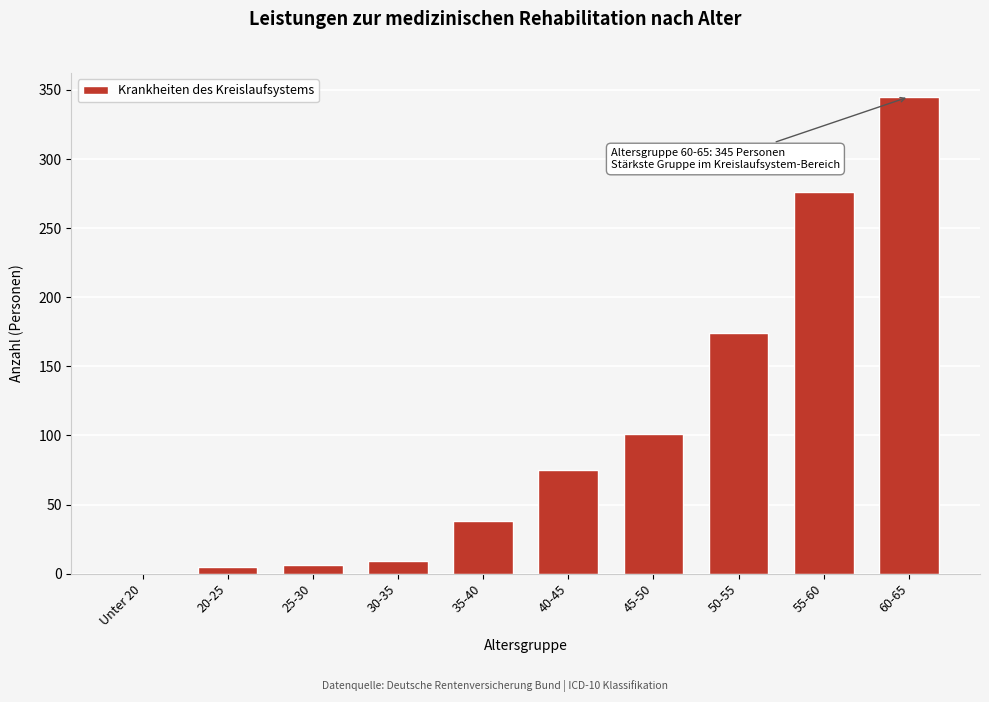

What is the change in value from 35-40 to 40-45?

+37